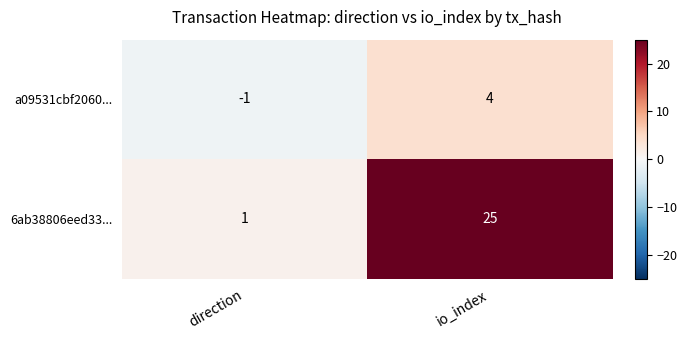

Which series has the largest range (max minus min)?

6ab38806eed33...